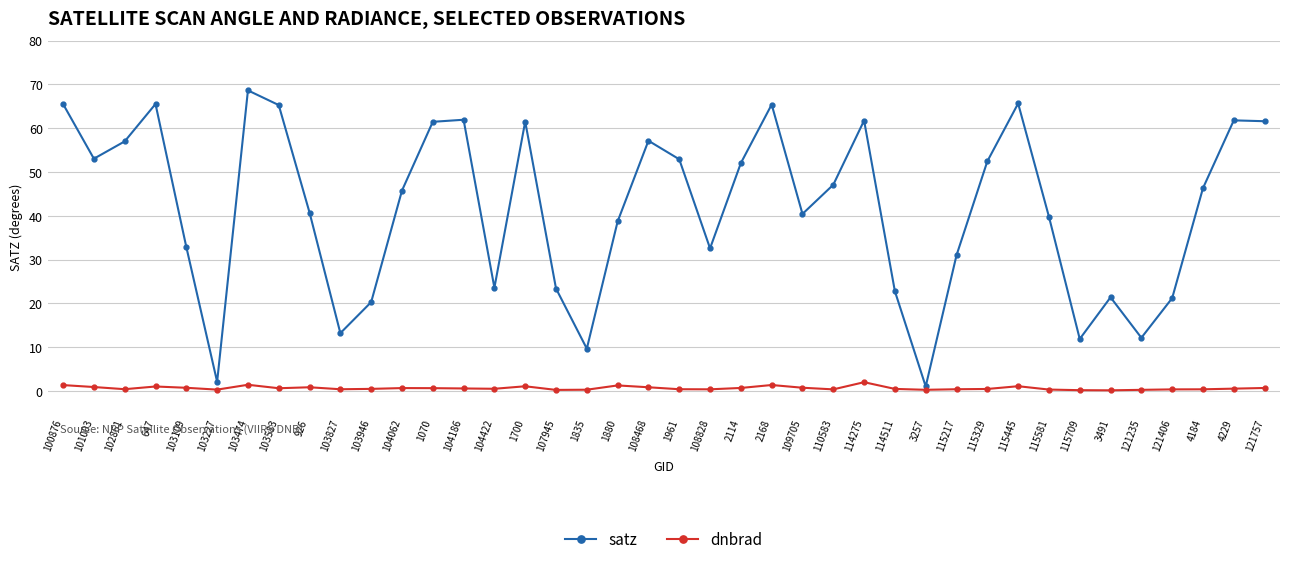

The value of satz at 3257 is 1.0. True or false?

True